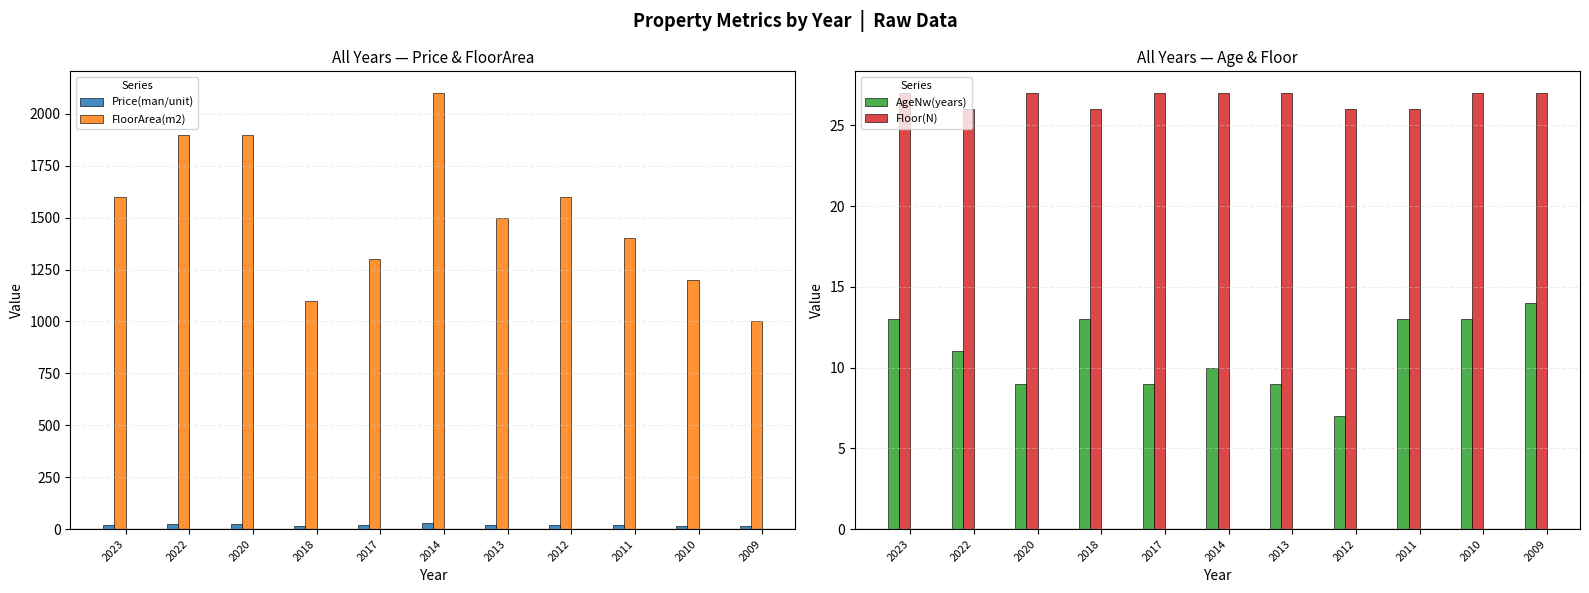

How many bars are there in each group?

4